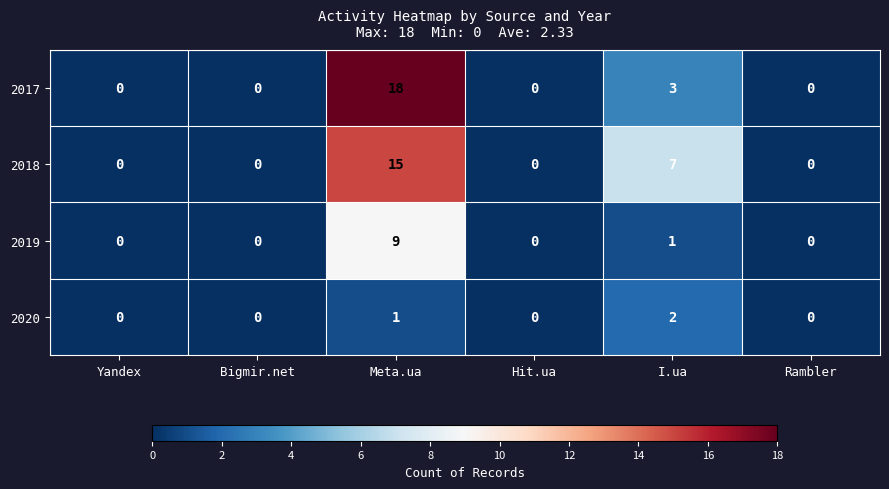

True or false: 2019 has a value of 0 at Rambler.

True